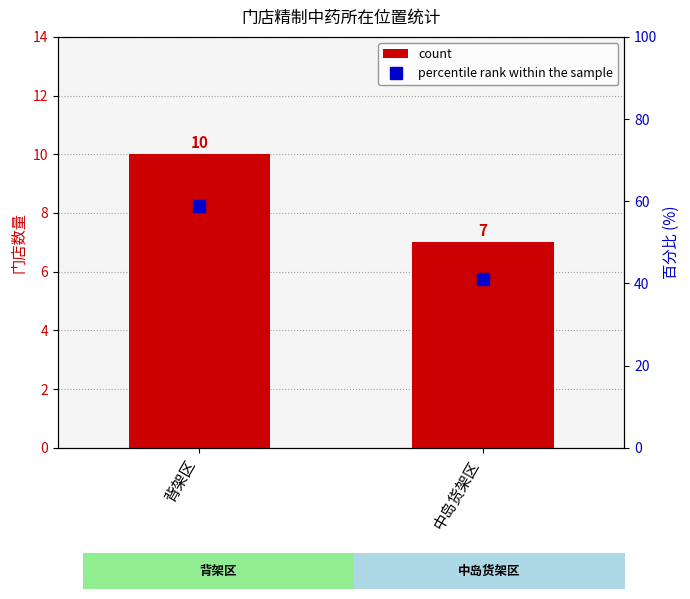

At 背架区, list the series in order from largest to smallest.

percentile rank within the sample, count